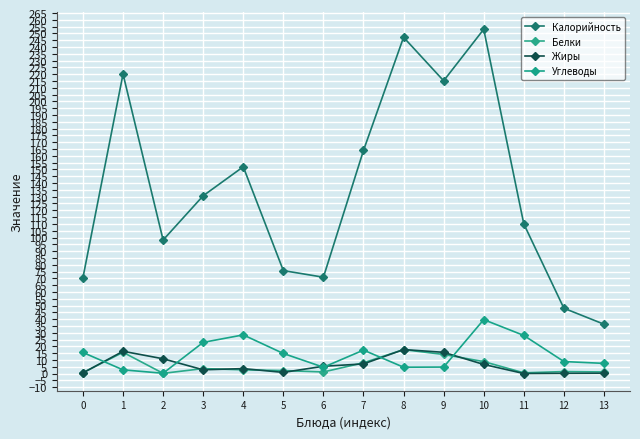

Which series has the widest spread of values?

Калорийность